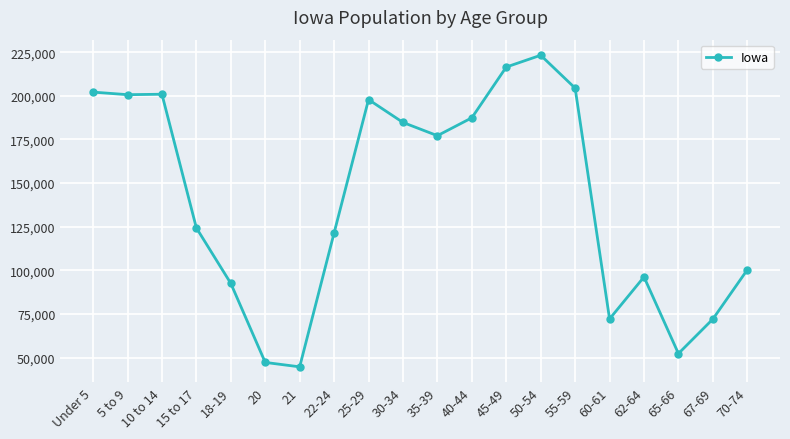

Between 55-59 and 60-61, which is larger?

55-59